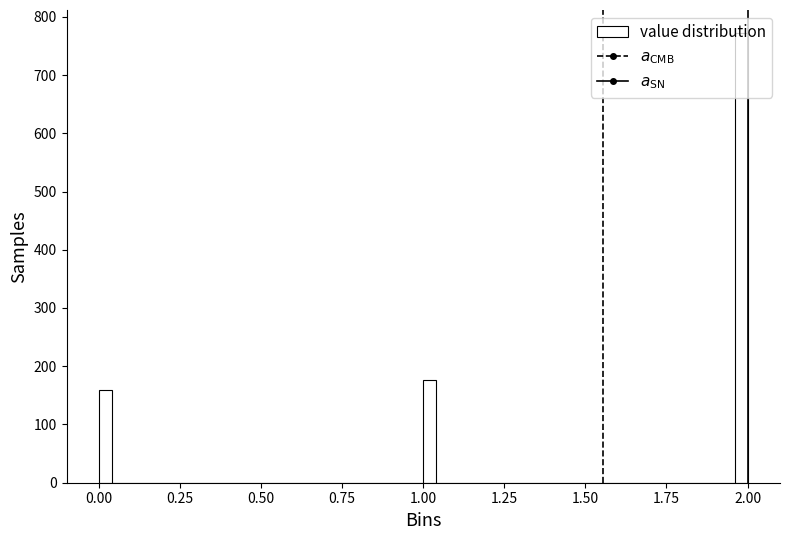

Read against the x-axis, roughly where is the centre of the tallest bar?

2.00